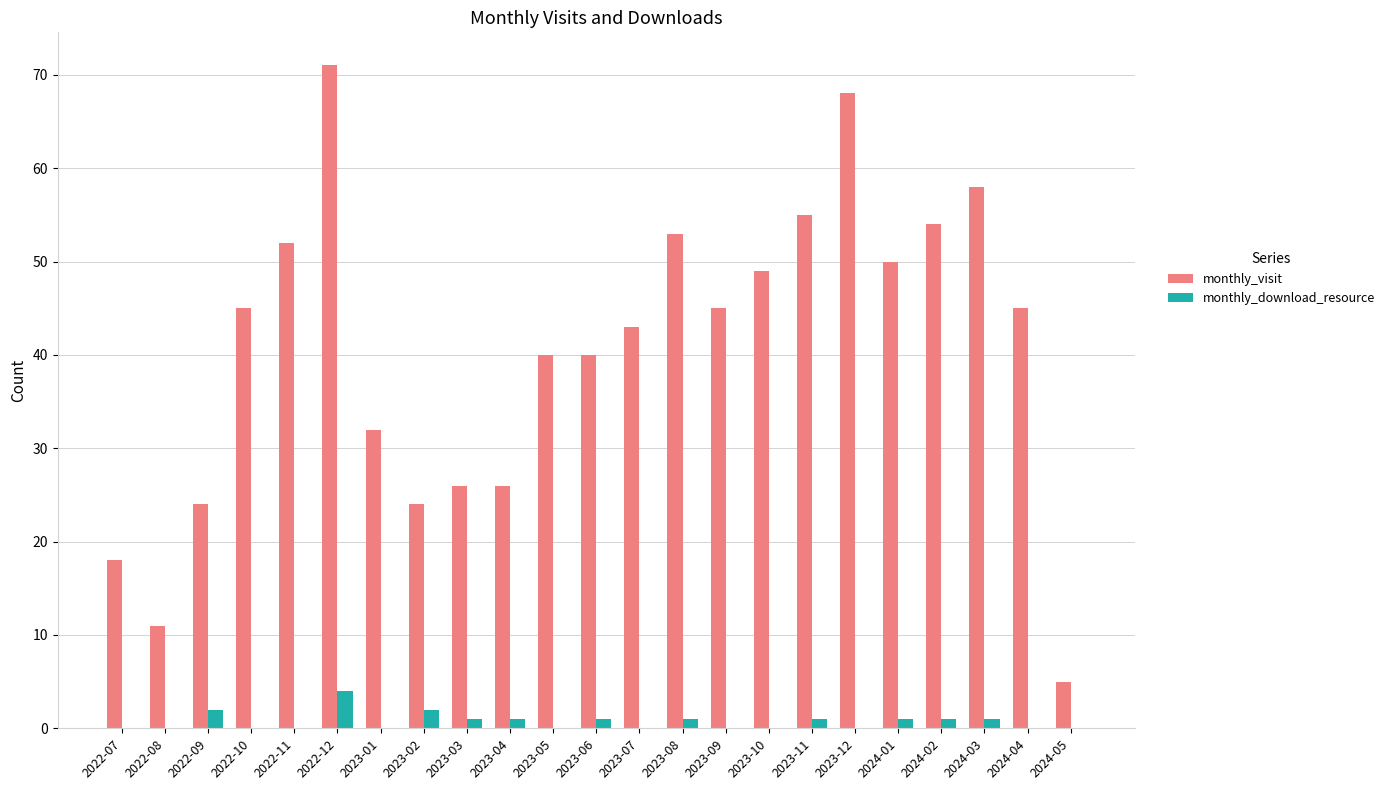

What is the average value of the monthly_visit series?

41